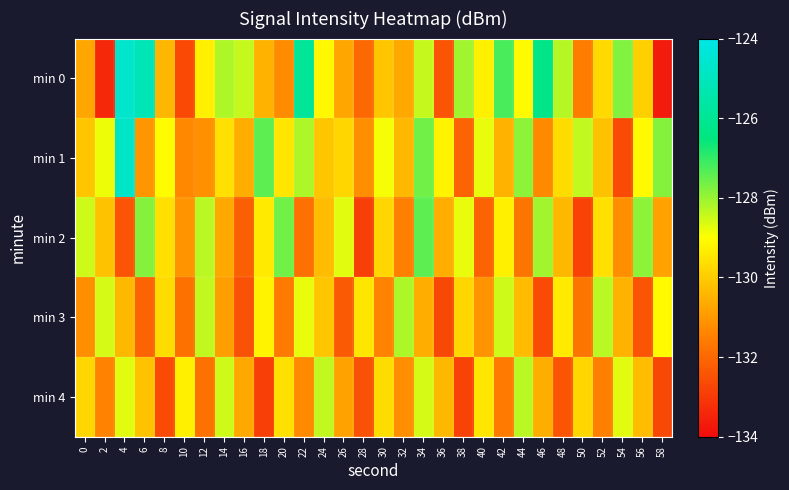

Between 18 and 34, which series saw the biggest shift?

min 4